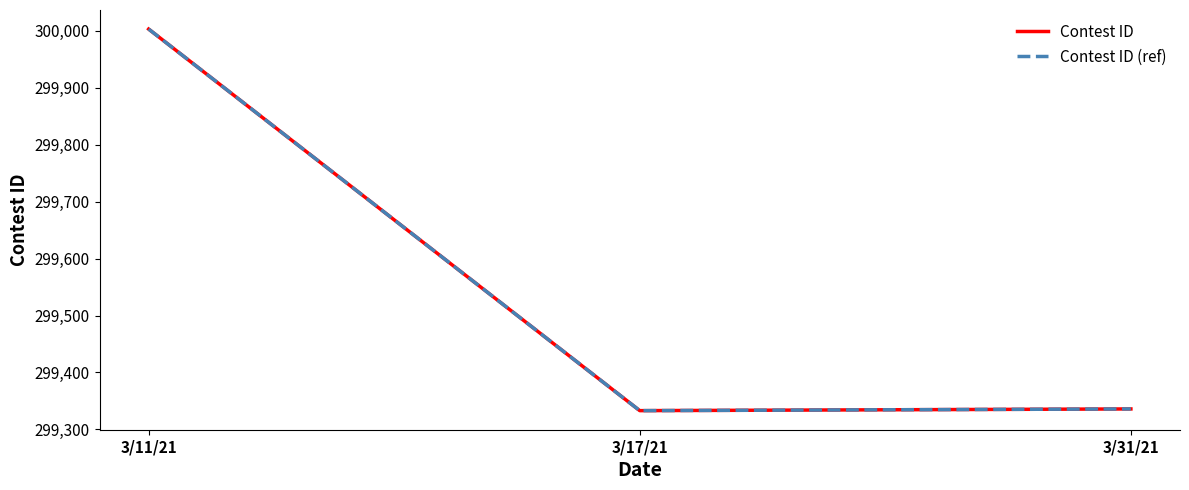

Reading left to right, what are all the values shown in this chart?

Contest ID: 300003	299333	299336
Contest ID (ref): 300003	299333	299336